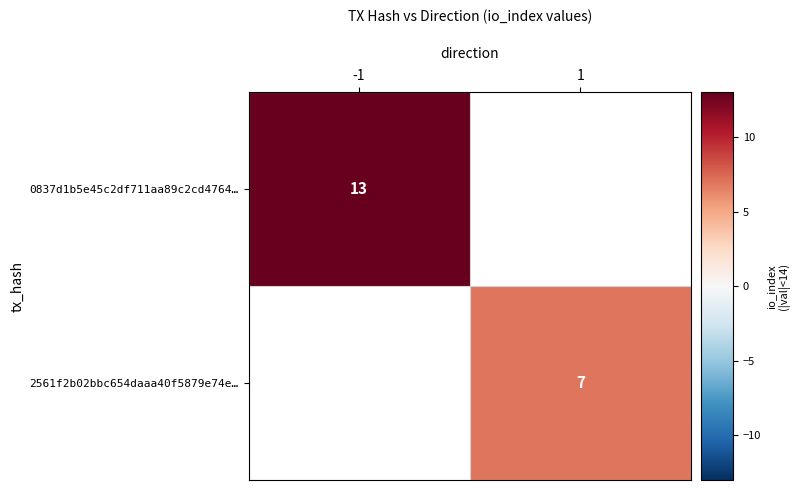

True or false: 0837d1b5e45c2df711aa89c2cd4764… has a value of 4.6 at -1.

False